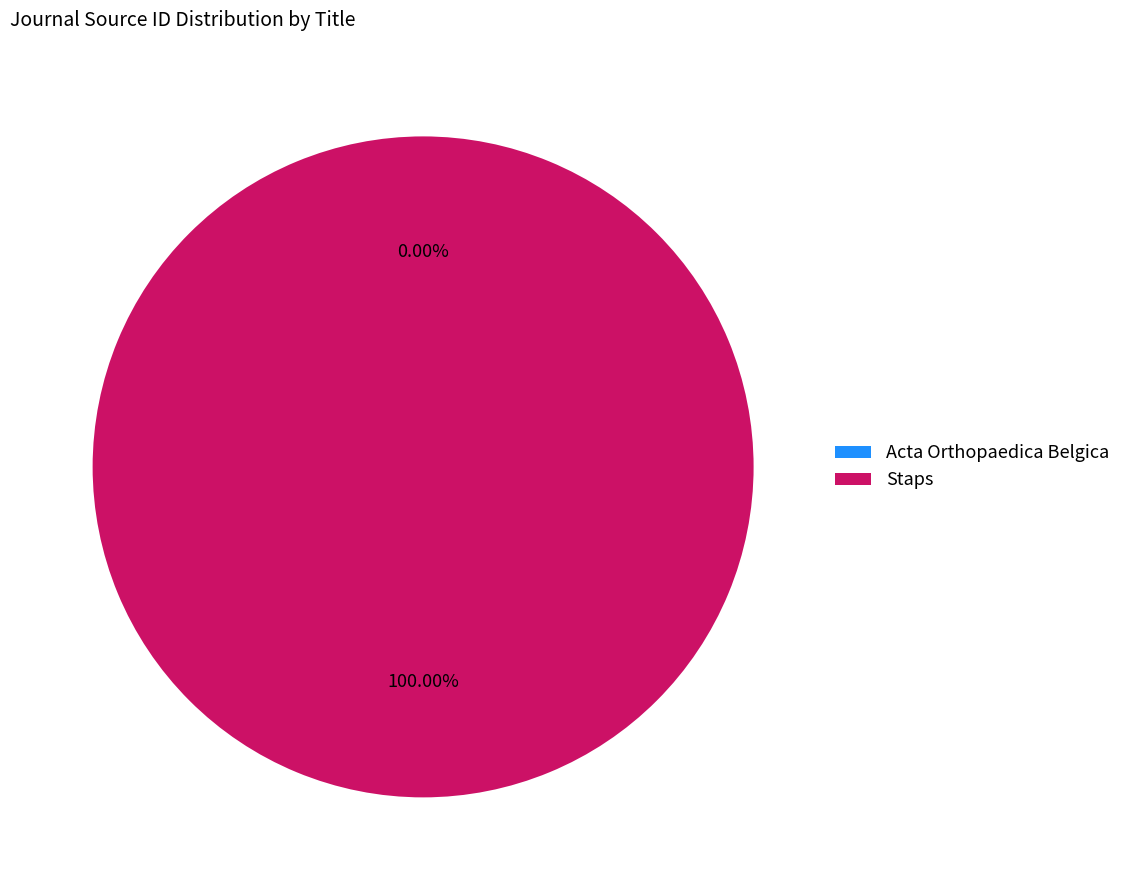

Which slice is the largest?

Staps